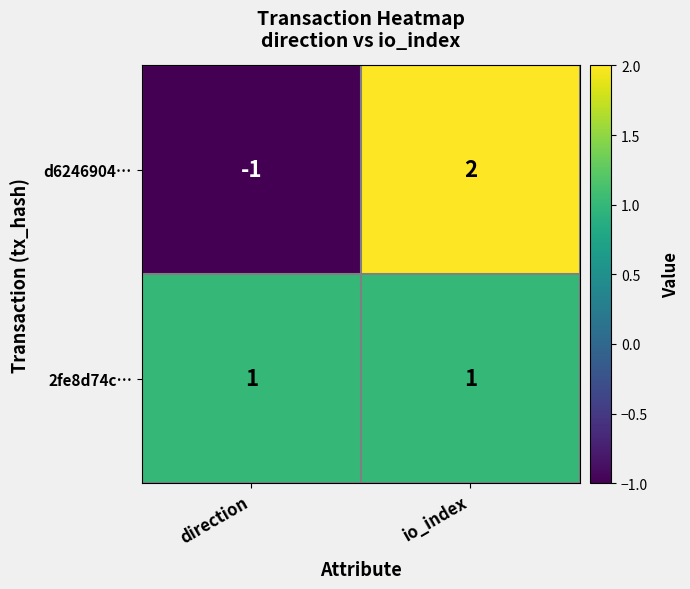

What is the difference between the highest and lowest values at io_index?

1